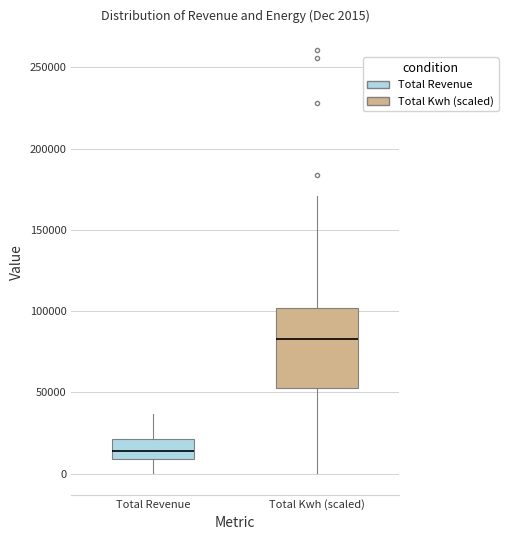

Comparing the boxes themselves (not the whiskers), which one is the tallest?

Total Kwh (scaled)